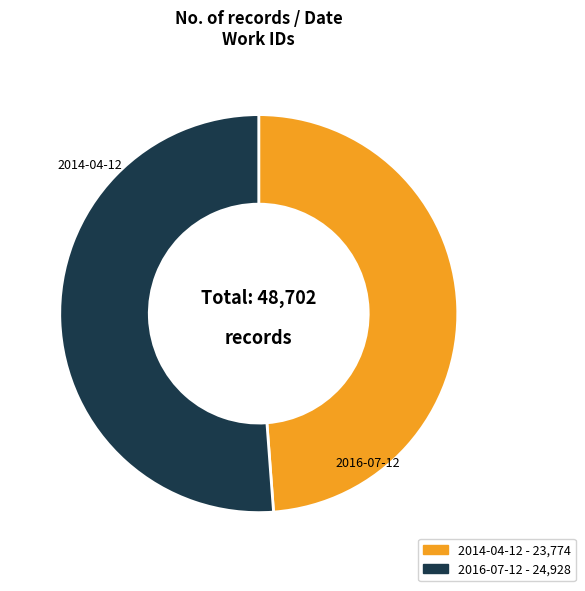

Between 2016-07-12 and 2014-04-12, which is larger?

2016-07-12